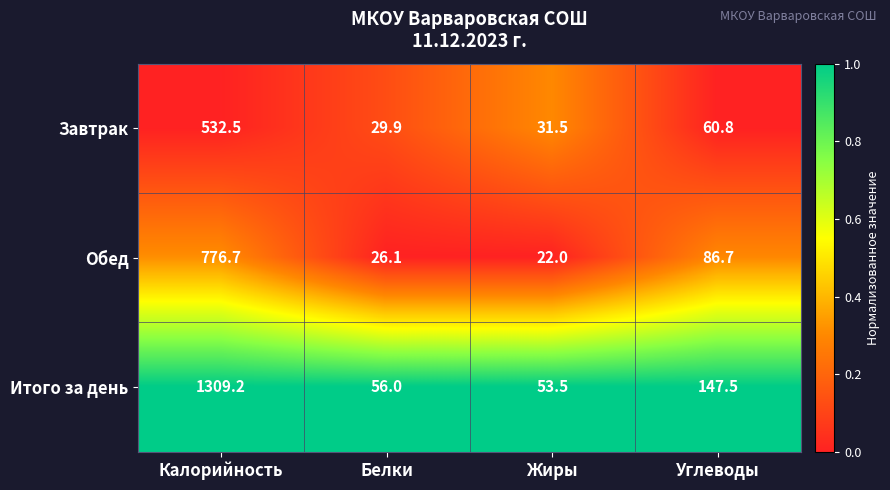

Is it true that Завтрак equals 60.8 at Углеводы?

True